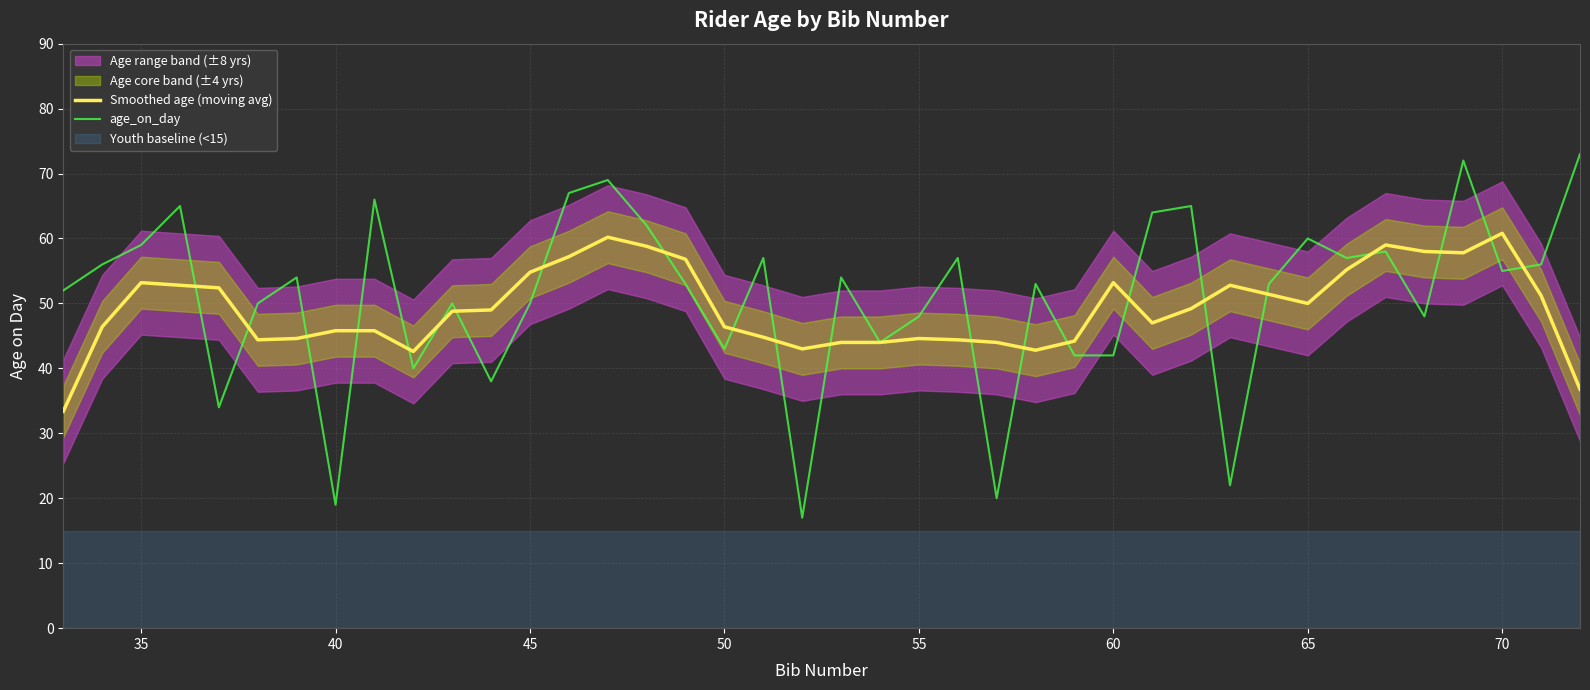

At which label does Smoothed age (moving avg) first exceed 49?

35